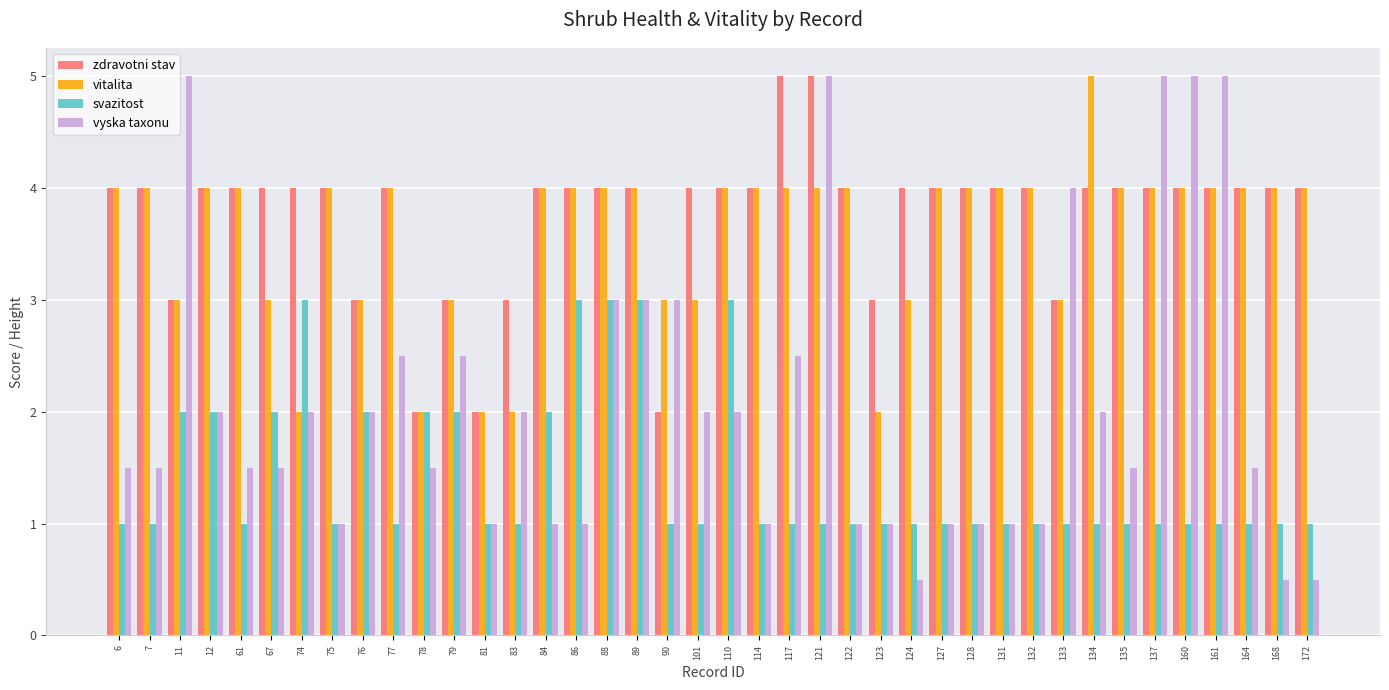

What is the maximum value for vitalita?

5.0